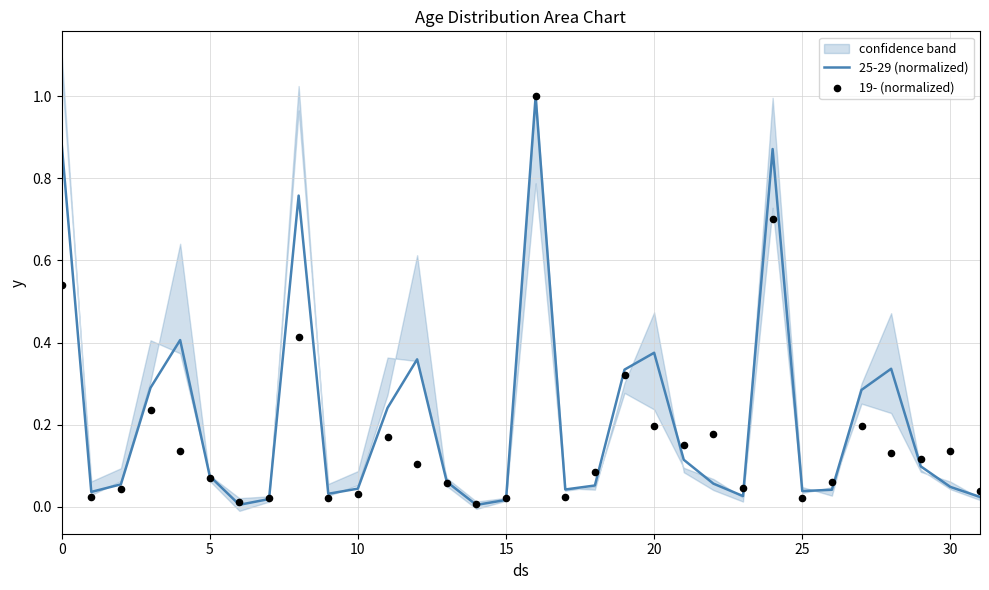

What is the total value across all series at 12?

0.5